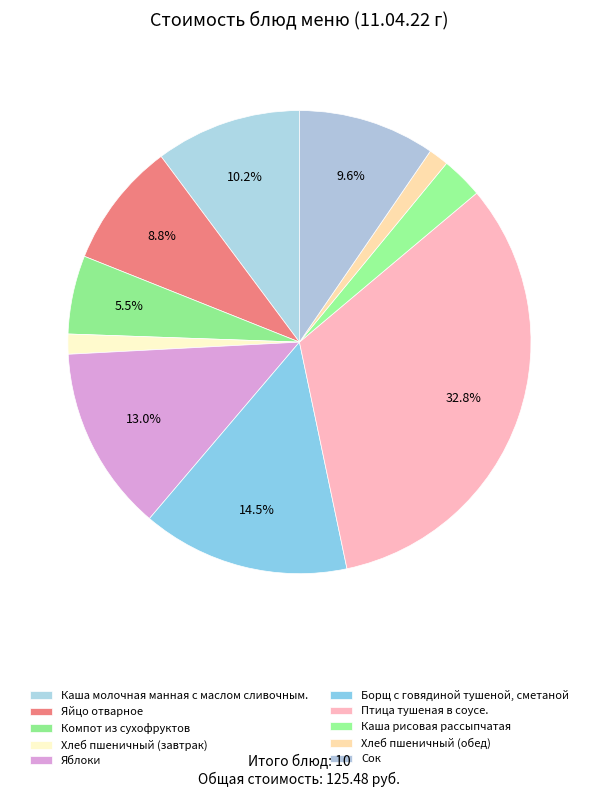

What is the ratio of the value at Яйцо отварное to the value at Каша молочная манная с маслом сливочным.?

0.9